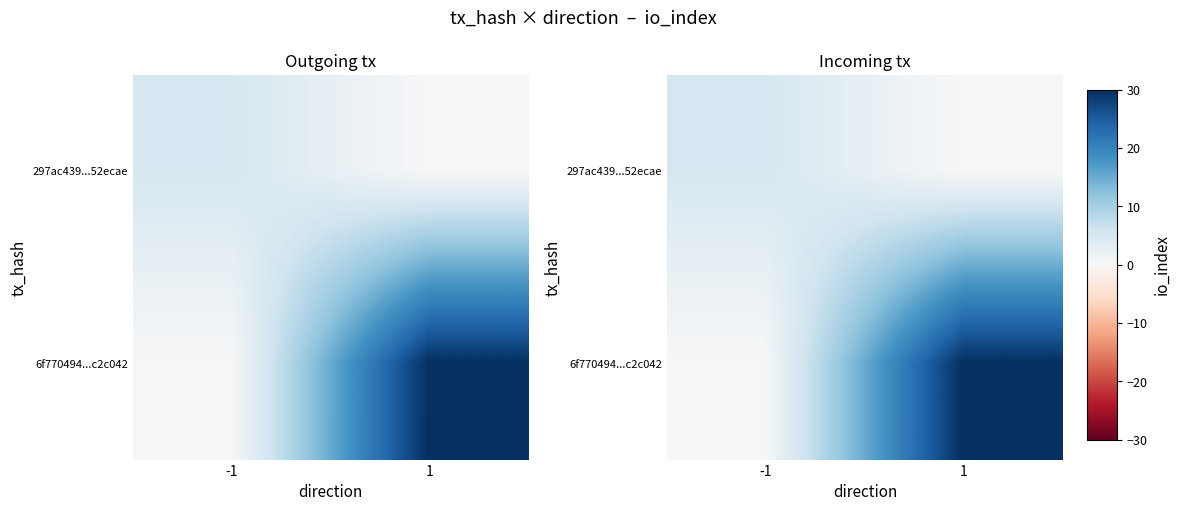

Between -1 and 1, which series saw the biggest shift?

6f770494...c2c042